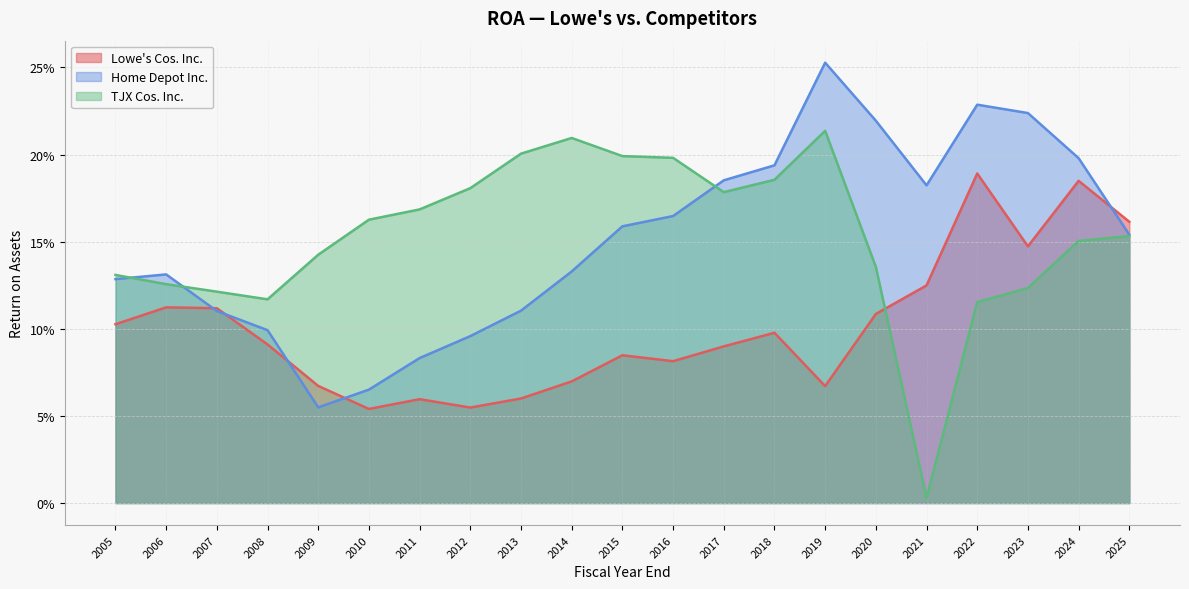

What is the sum of all Home Depot Inc. values?

3.2